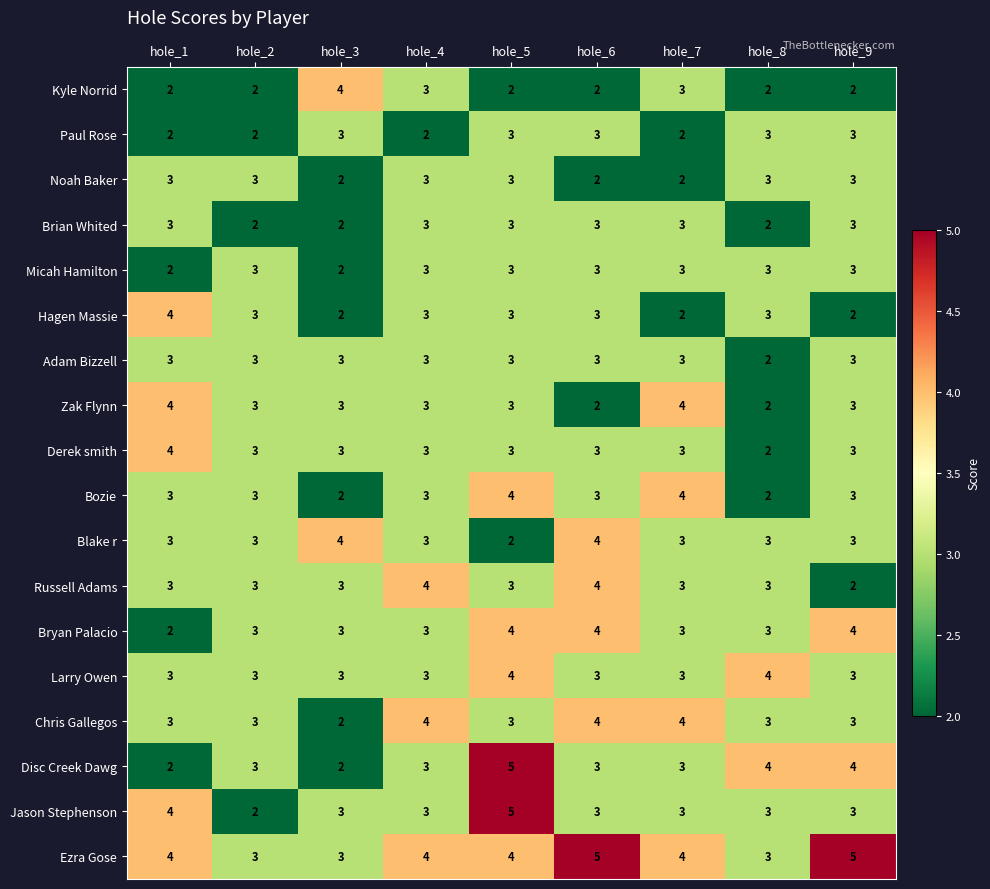

What is the smallest value displayed?

2